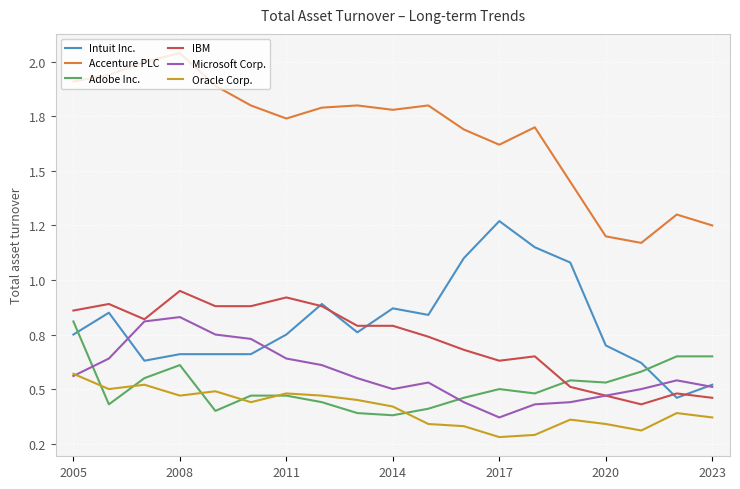

What is the difference between the second highest and second lowest values in the Oracle Corp. series?

0.2